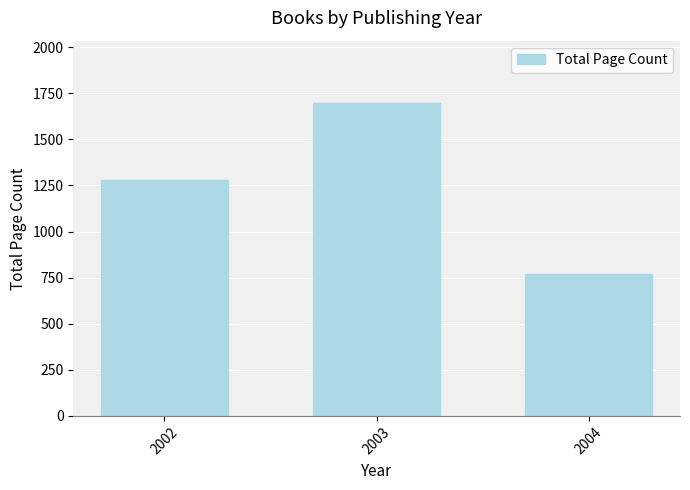

What is the value of the 3rd bar from the left?

768